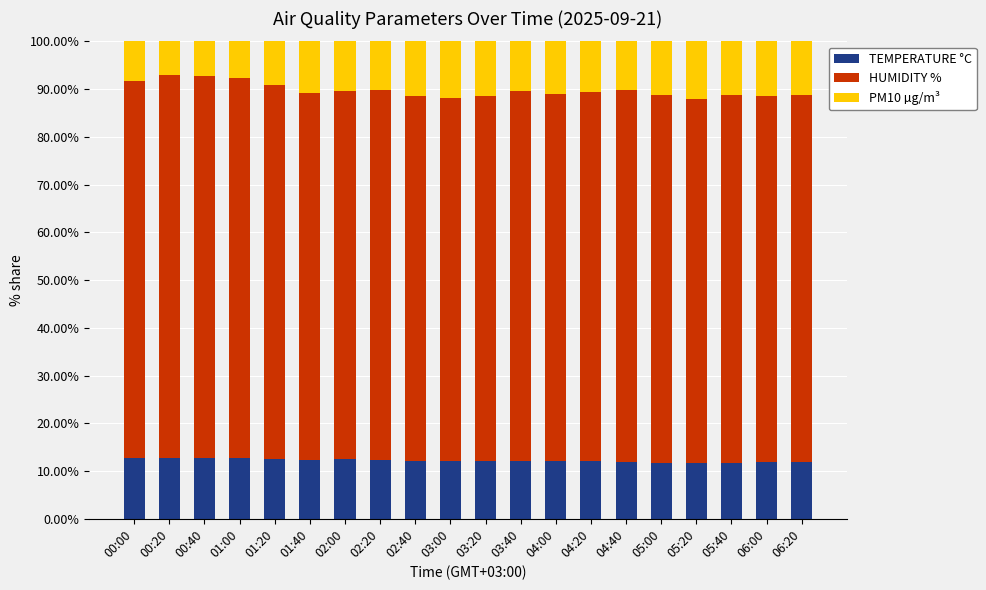

What is the sum of all TEMPERATURE °C values?

244.2